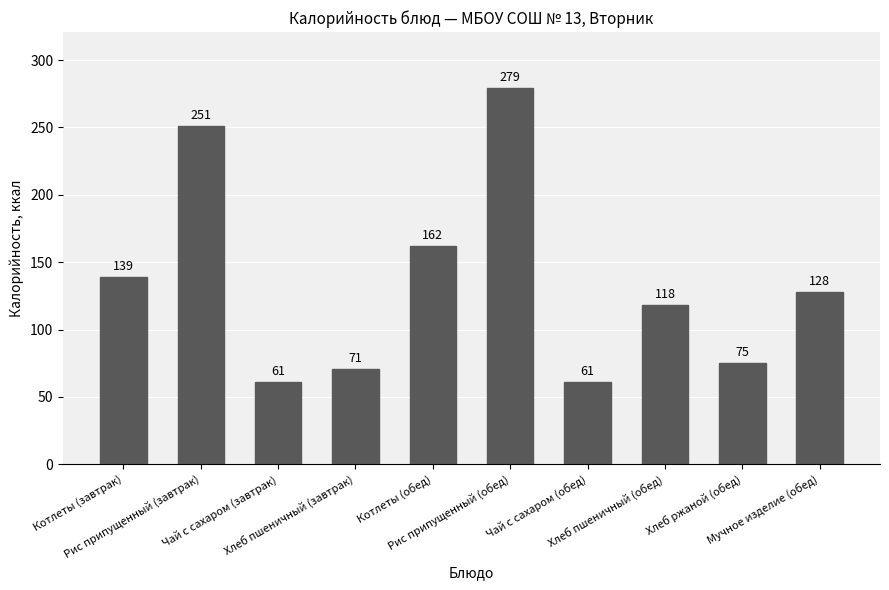

What is the difference between the second highest and second lowest values?

190